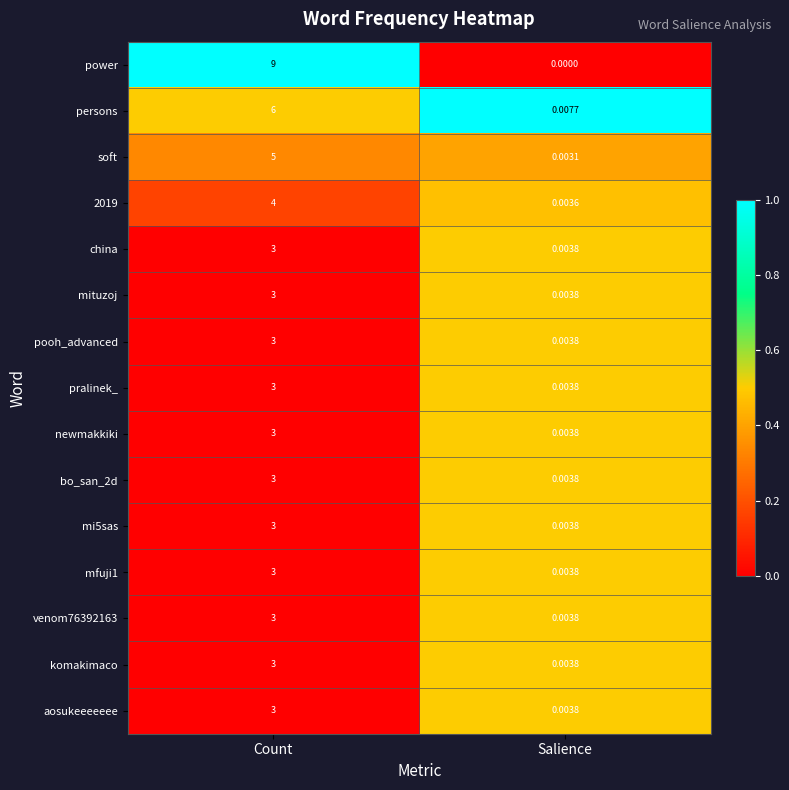

Rank the categories by mi5sas value from highest to lowest.

Count, Salience